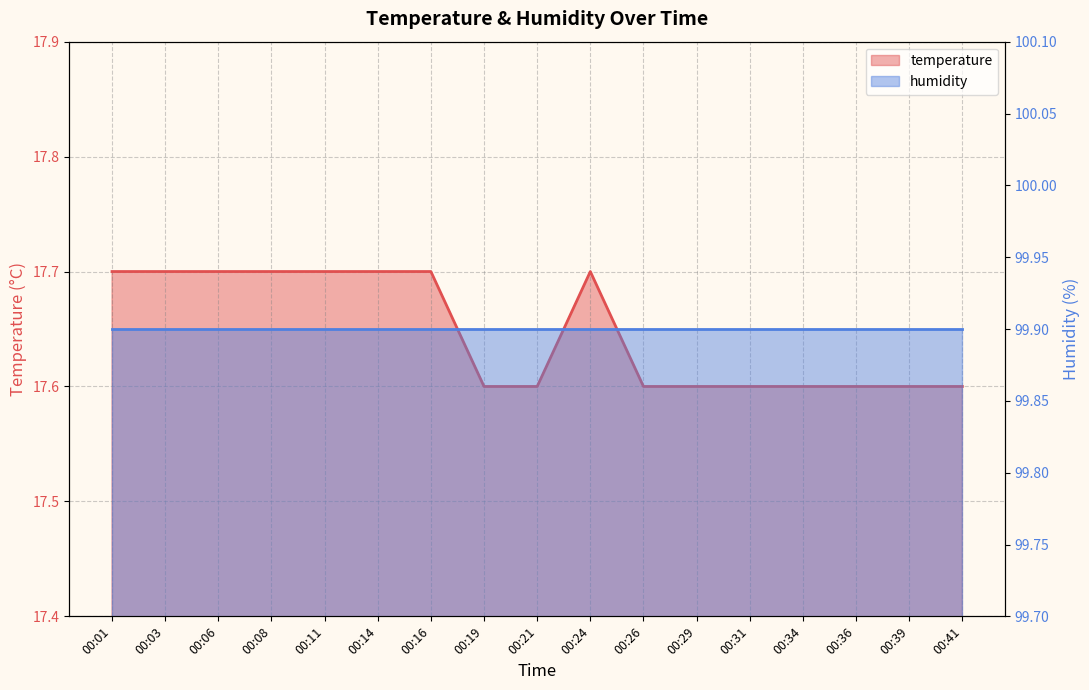

True or false: there are more than 0 points higher than both neighbors.

True